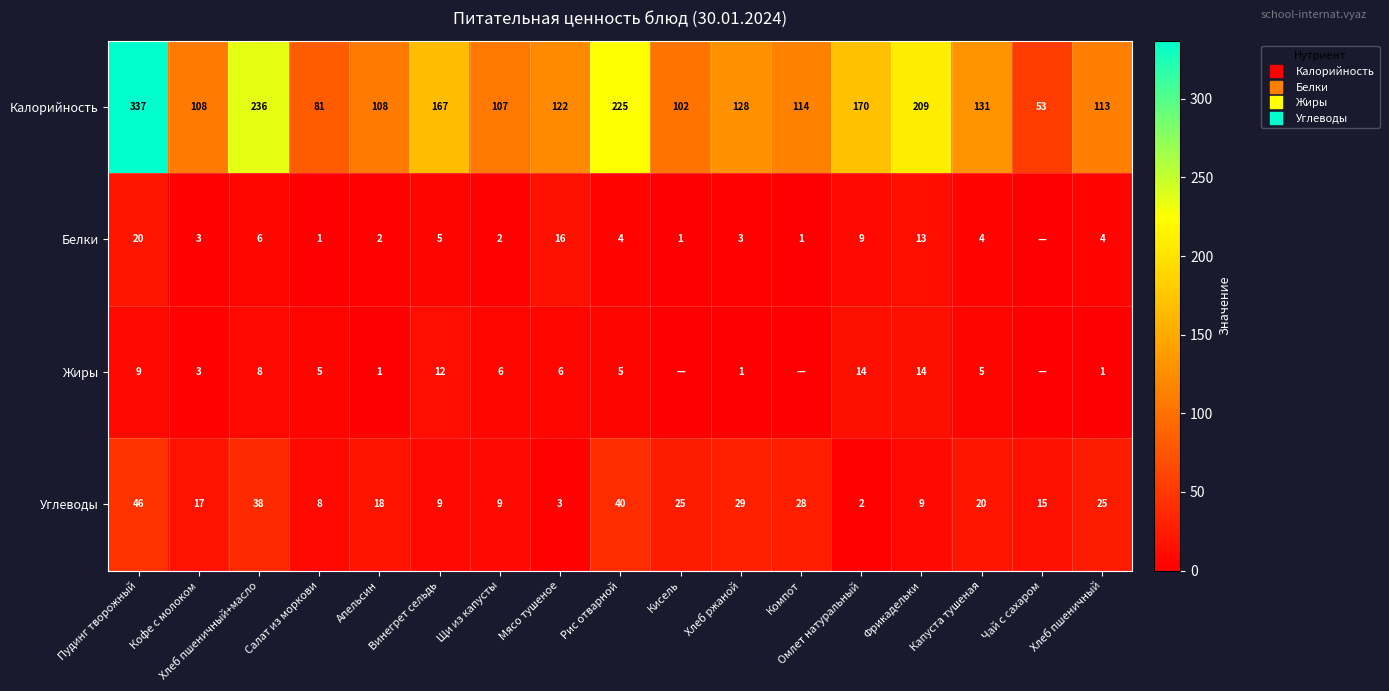

Which series has the largest range (max minus min)?

Калорийность